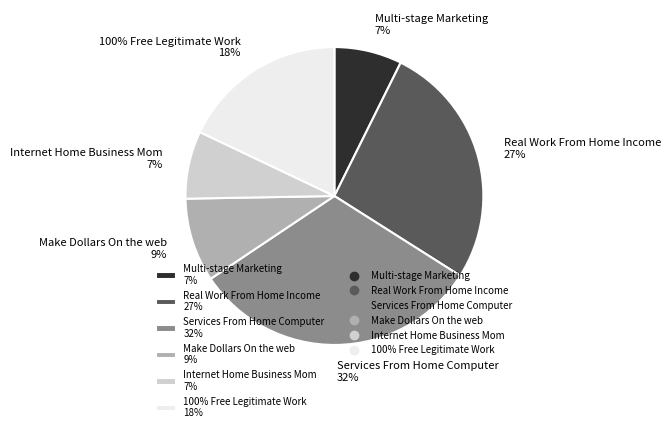

To the nearest percent, what percentage of the pie is 100% Free Legitimate Work?

18%